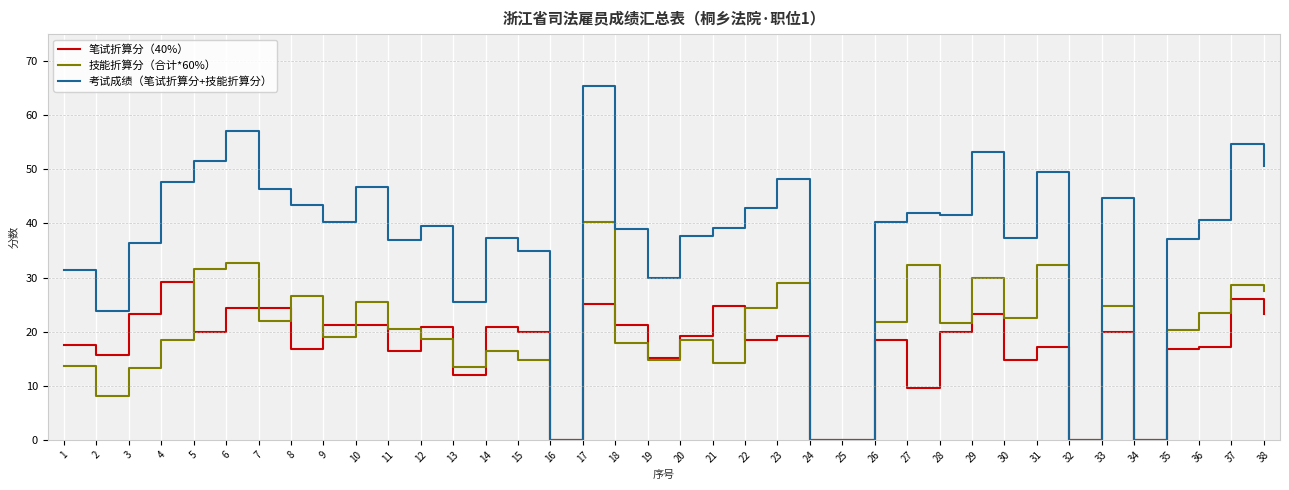

Which category has the highest value across all series?

17